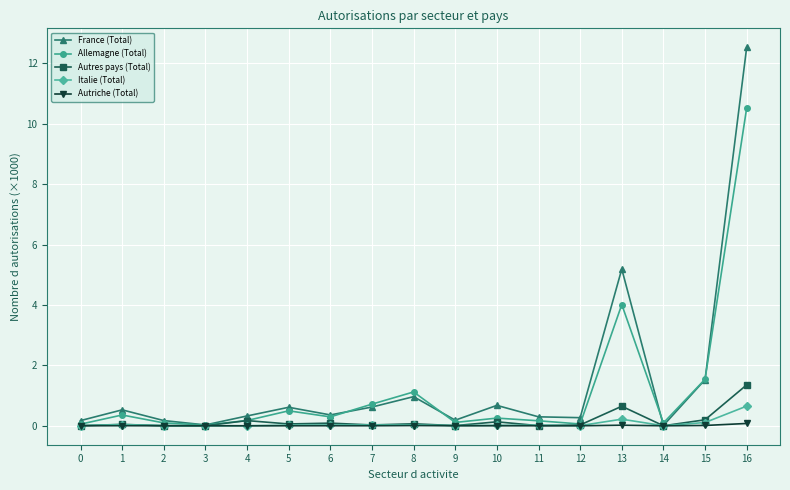

What is the greatest value displayed?

12.5